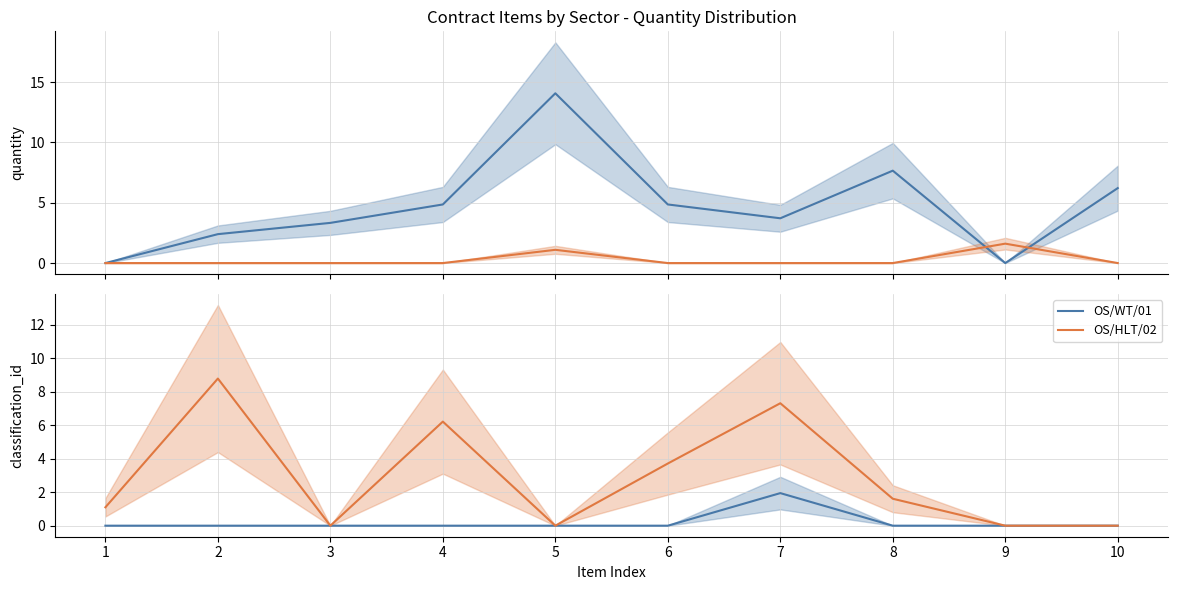

What is the greatest value displayed?

14.1